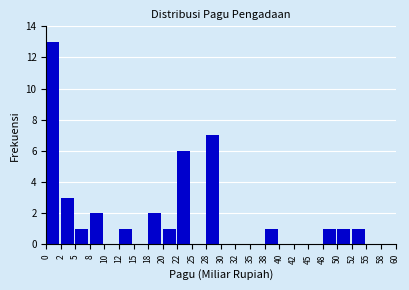

Reading left to right, transcribe this chart: for each bar, give the range it covers on the x-axis and its height. The values are not printed on the chart, so give them approximately, as read against the axis.

0 to 2: 13
2 to 5: 3
5 to 8: 1
8 to 10: 2
10 to 12: 0
12 to 15: 1
15 to 18: 0
18 to 20: 2
20 to 22: 1
22 to 25: 6
25 to 28: 0
28 to 30: 7
30 to 32: 0
32 to 35: 0
35 to 38: 0
38 to 40: 1
40 to 42: 0
42 to 45: 0
45 to 48: 0
48 to 50: 1
50 to 52: 1
52 to 55: 1
55 to 58: 0
58 to 60: 0